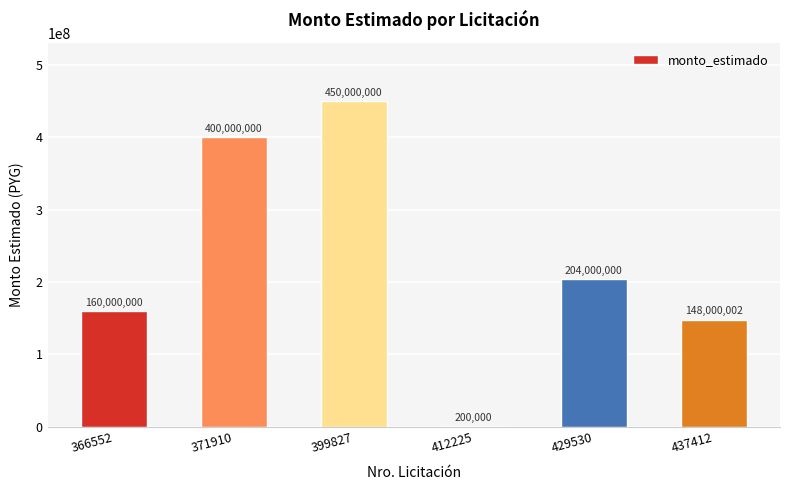

The value at 437412 is 34635012. True or false?

False